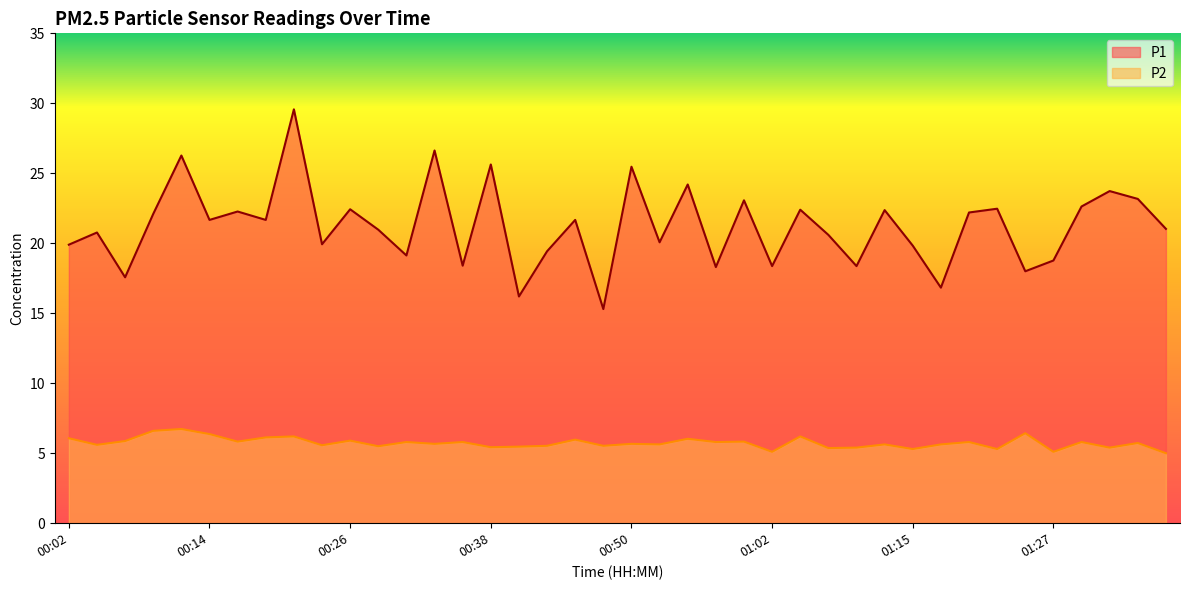

What is the label of the 35th point from the left?

01:24